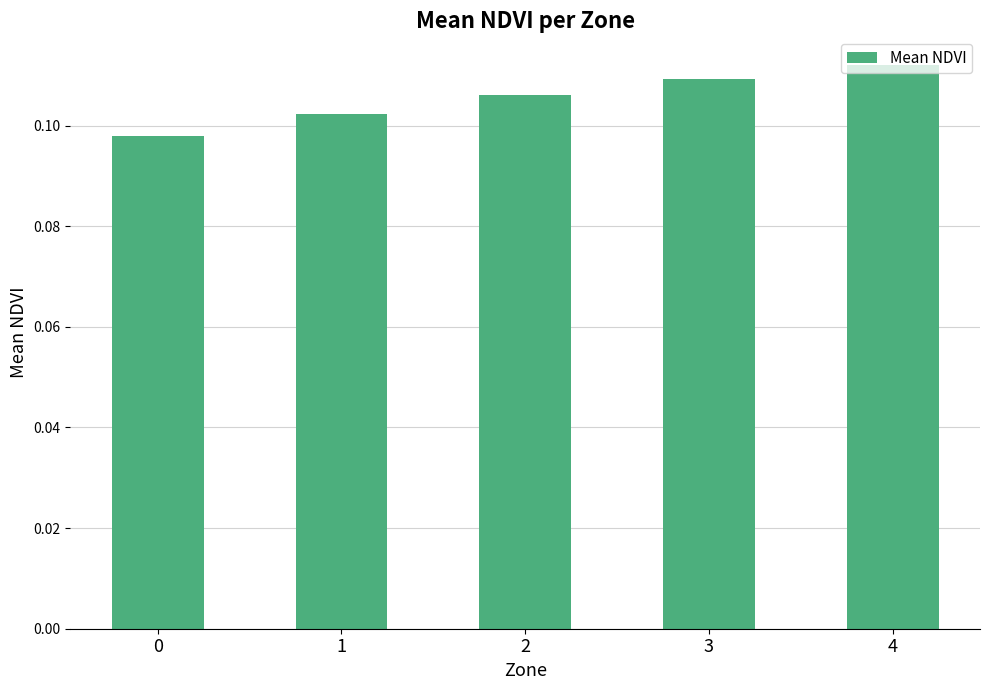

List the labels in order of value, smallest first.

0, 1, 2, 3, 4